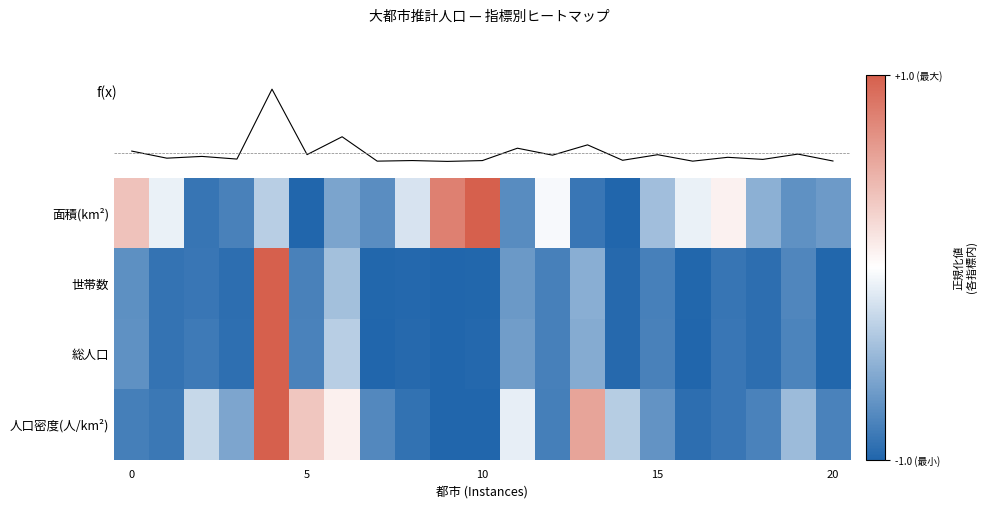

How many distinct data groups are displayed?

4